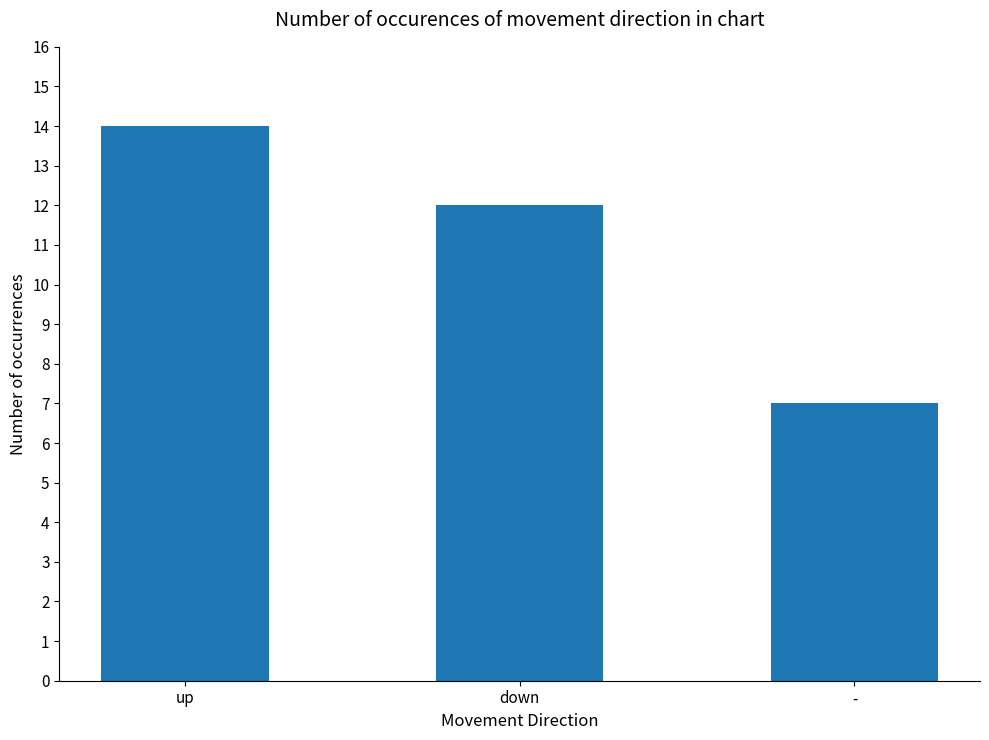

The chart shows a value of 7 at -. True or false?

True